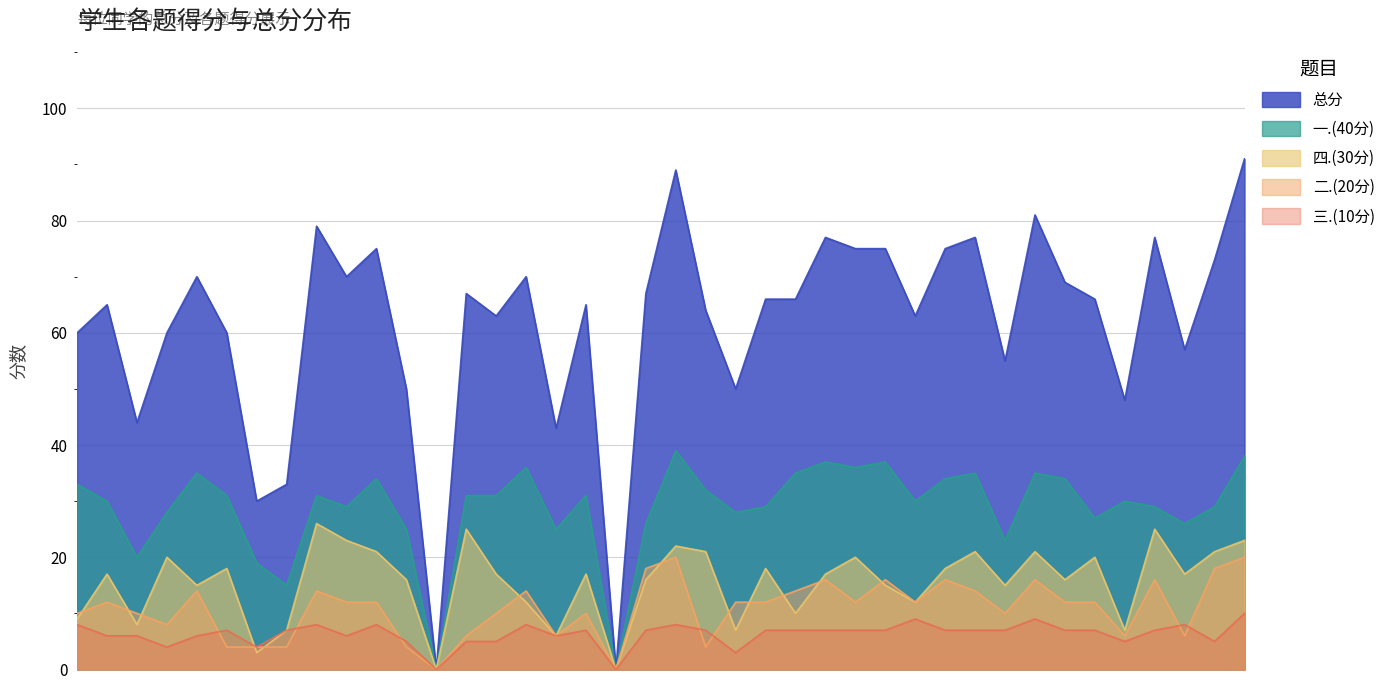

Between which two adjacent categories do 二.(20分) and 四.(30分) first intersect?

2022082001 and 2022082002